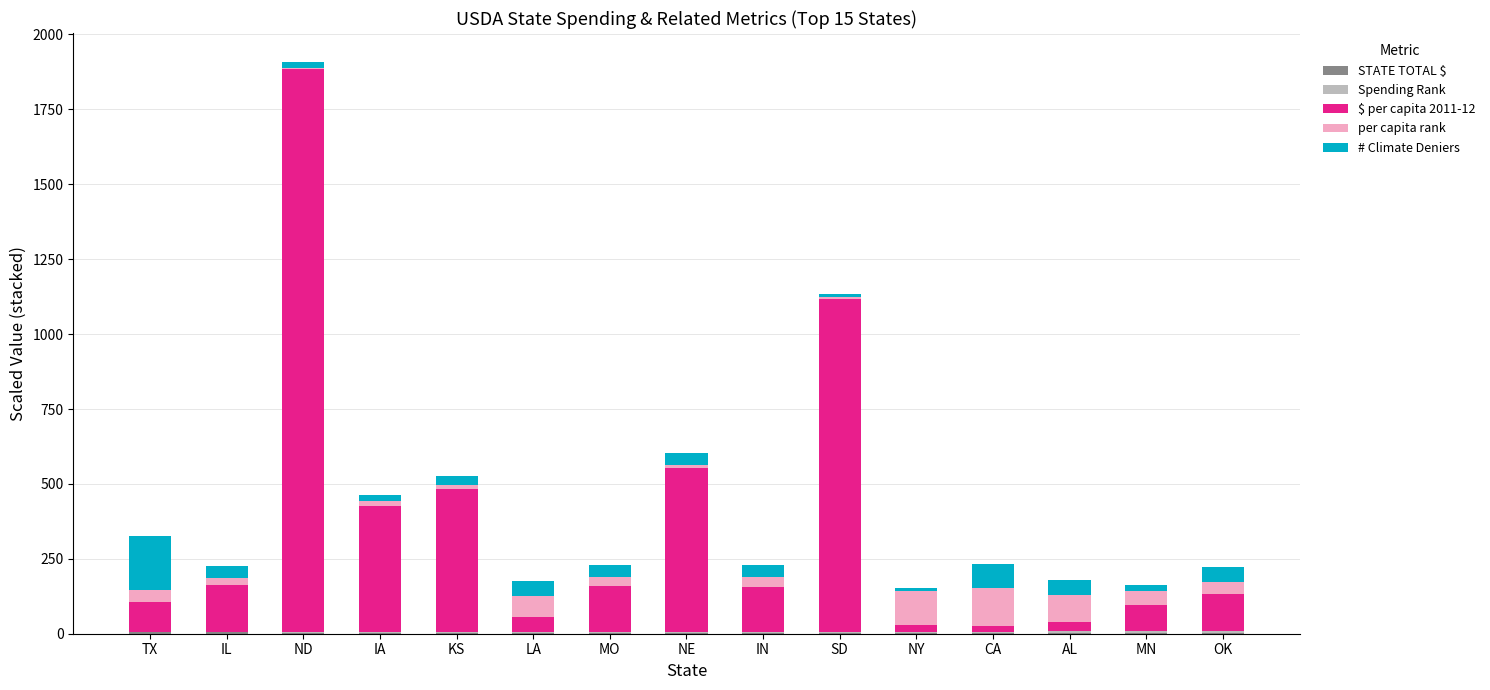

Which series has the largest total across all categories?

$ per capita 2011-12